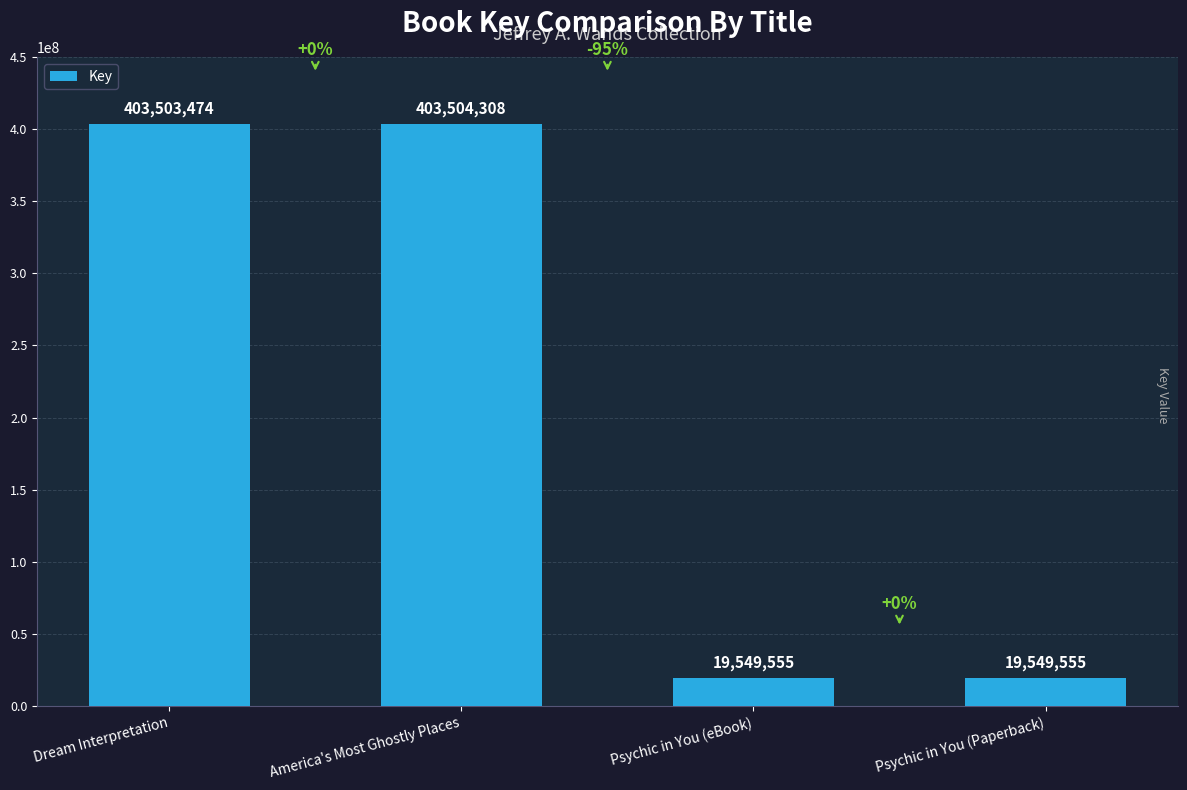

Reading left to right, list all the values displayed in this chart.

Dream Interpretation=403503474	America's Most Ghostly Places=403504308	Psychic in You (eBook)=19549555	Psychic in You (Paperback)=19549555